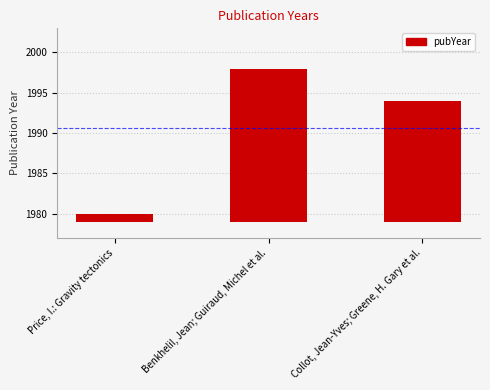

At which label is the value closest to 10?

Collot, Jean-Yves; Greene, H. Gary et al.